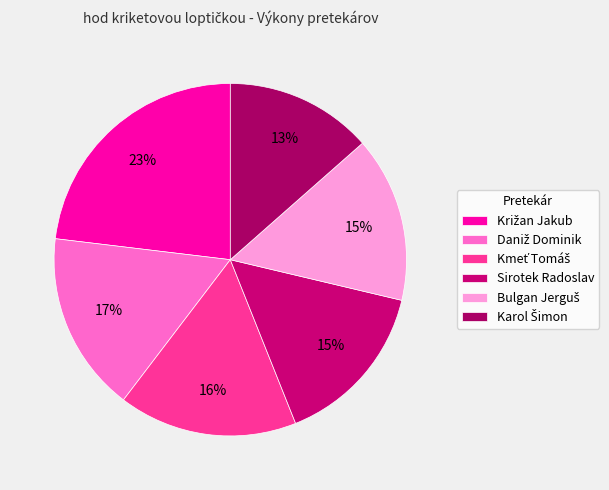

To the nearest percent, what percentage of the pie is Daniž Dominik?

17%